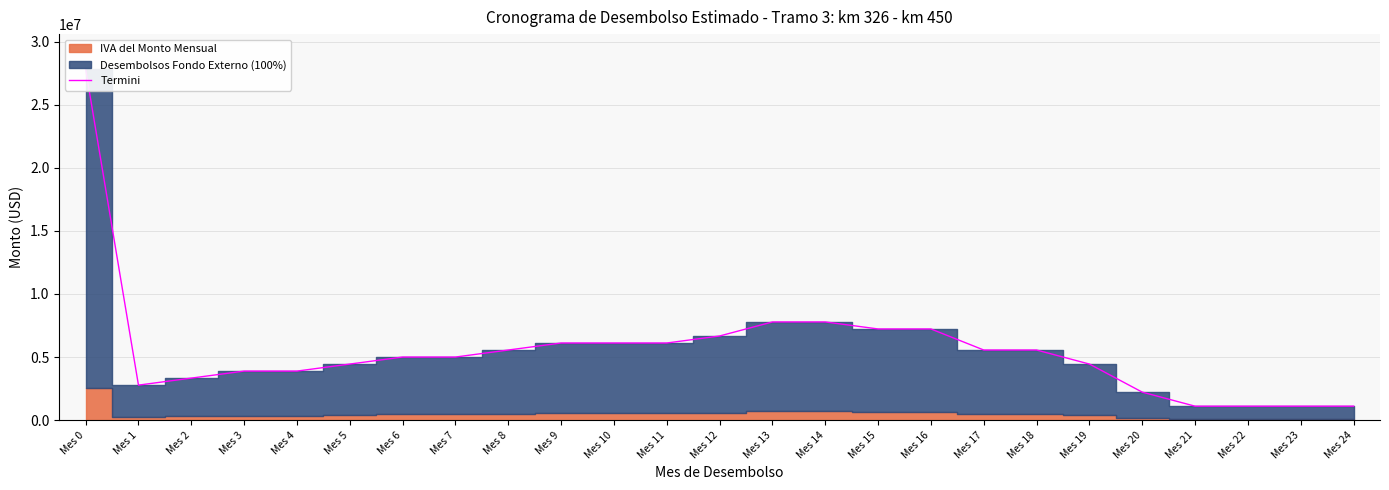

What is the greatest value displayed?

27808000